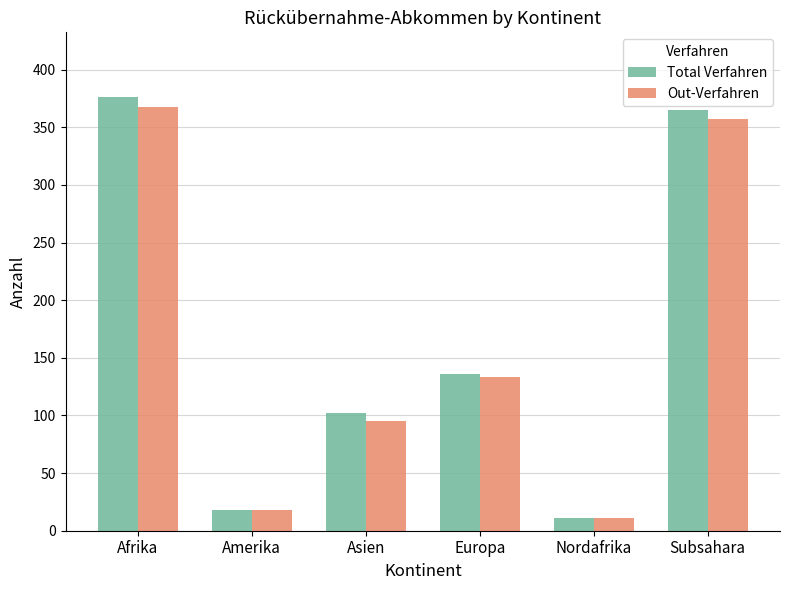

How many categories are shown in the chart?

6